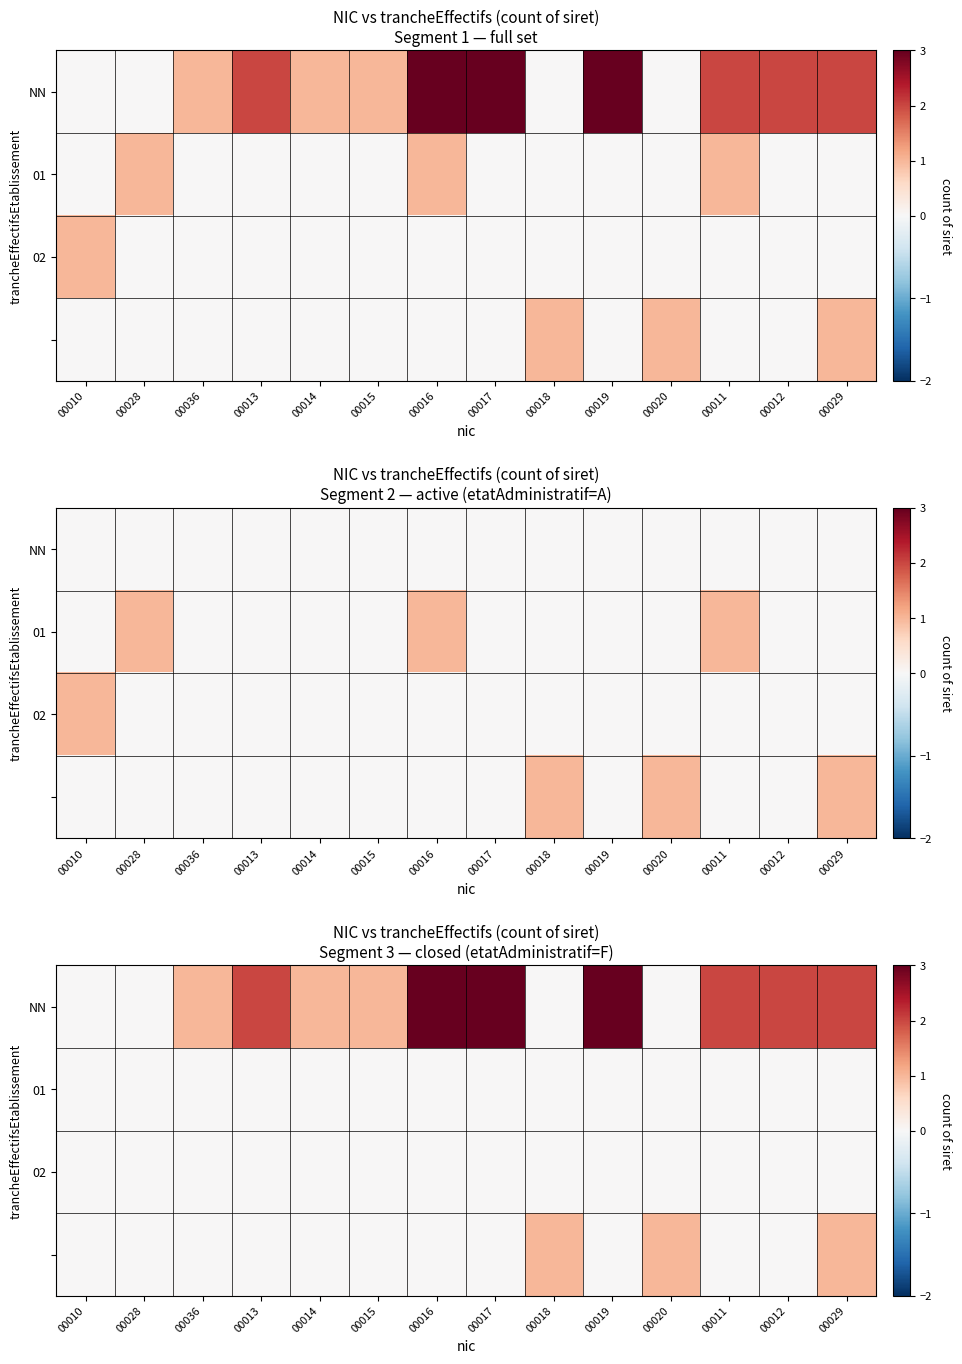

Which category has the highest value in the 02 series?

00010